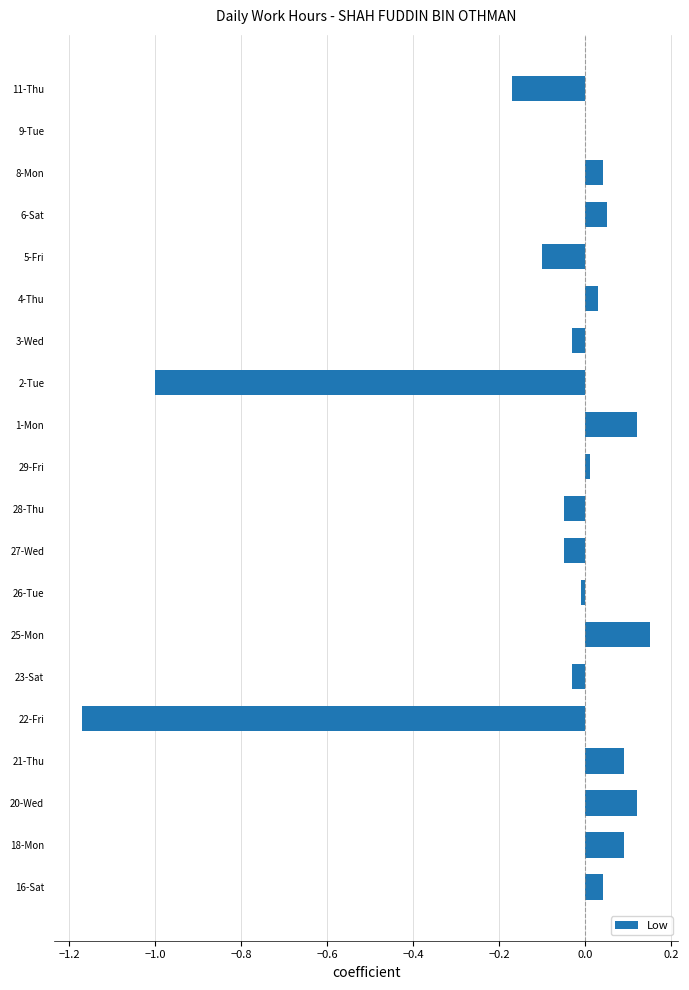

What is the sum of all values?

-1.9